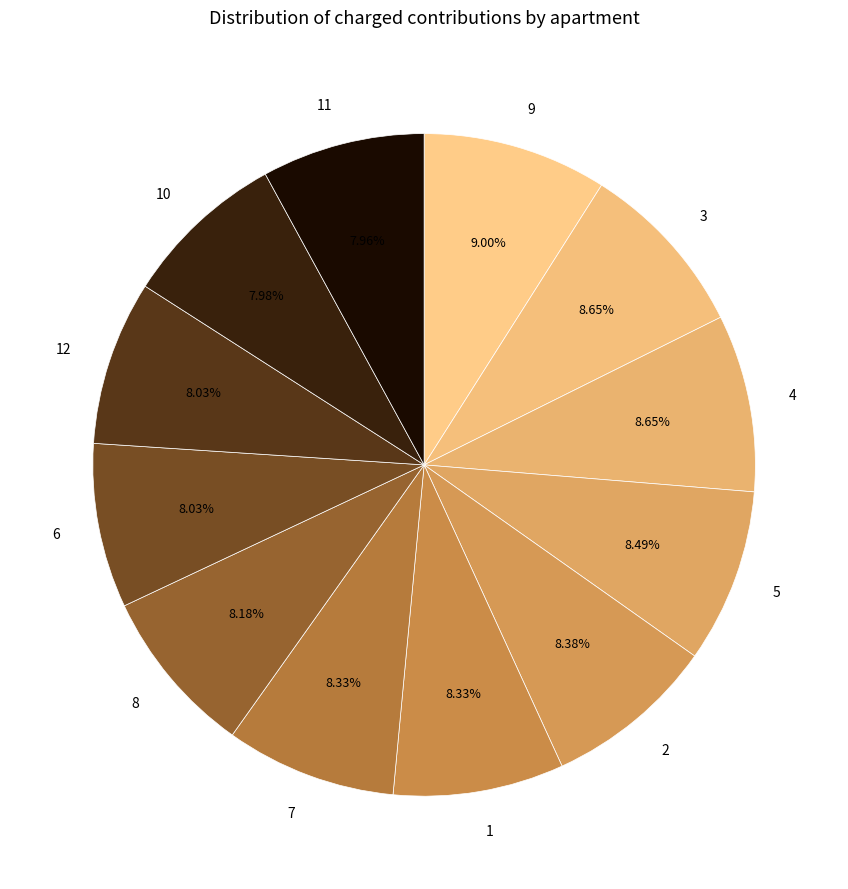

To the nearest percent, what percentage of the pie is 8?

8%